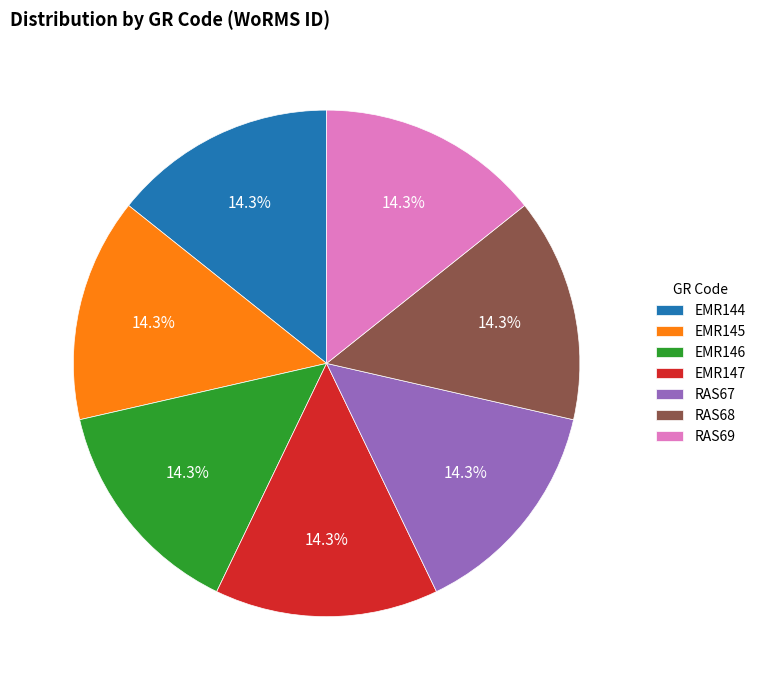

Approximately how many times larger is the value at EMR146 compared to EMR145?

1.0